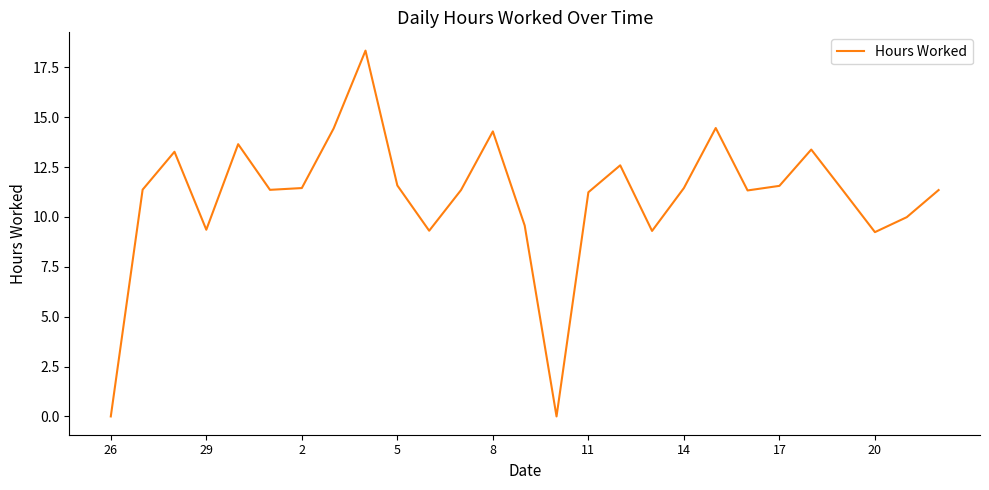

What is the difference between the maximum and minimum values?

18.3